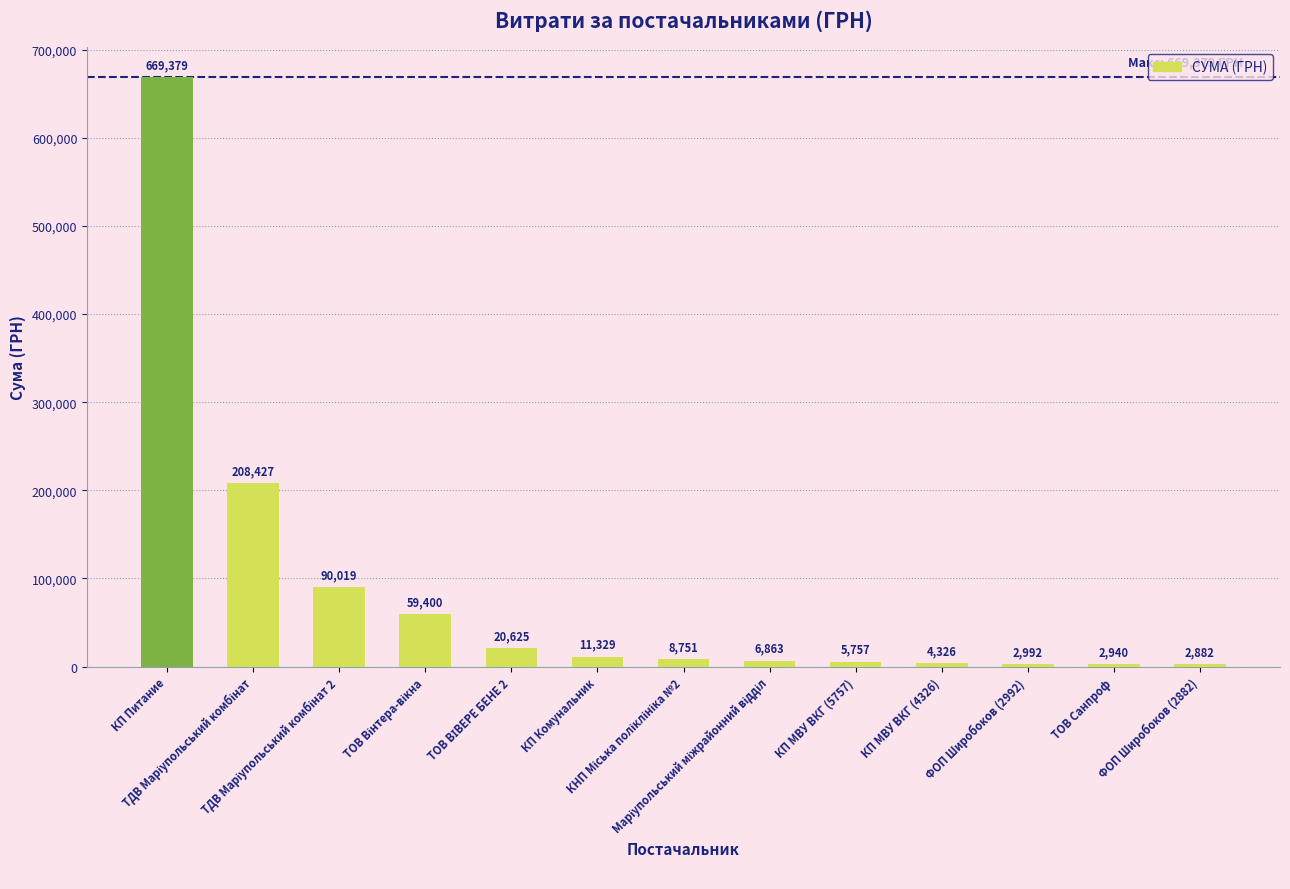

What is the maximum value shown in the chart?

669378.6